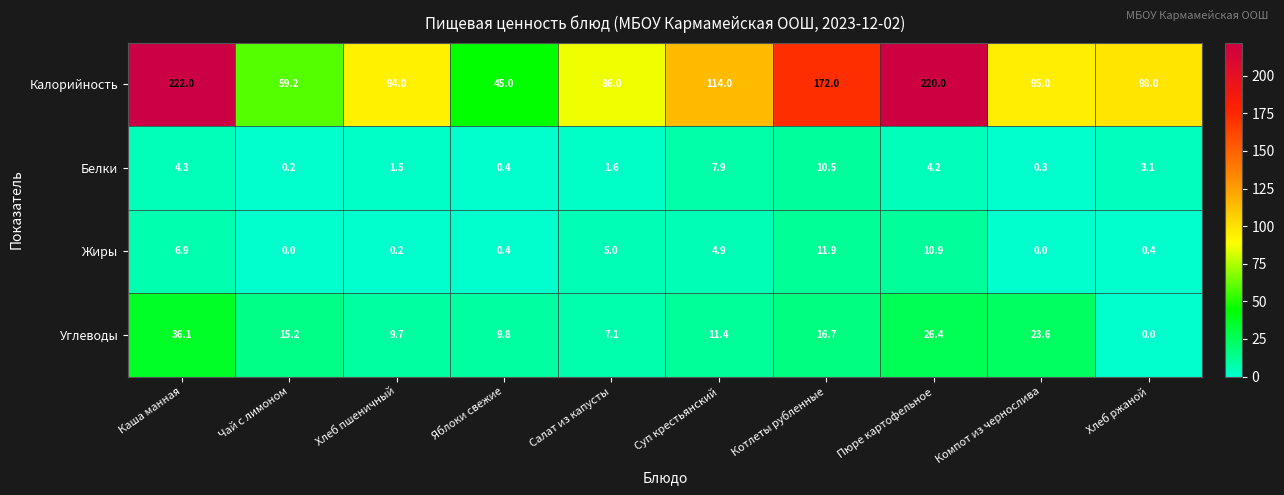

Rank the categories by Белки value from lowest to highest.

Чай с лимоном, Компот из чернослива, Яблоки свежие, Хлеб пшеничный, Салат из капусты, Хлеб ржаной, Пюре картофельное, Каша манная, Суп крестьянский, Котлеты рубленные